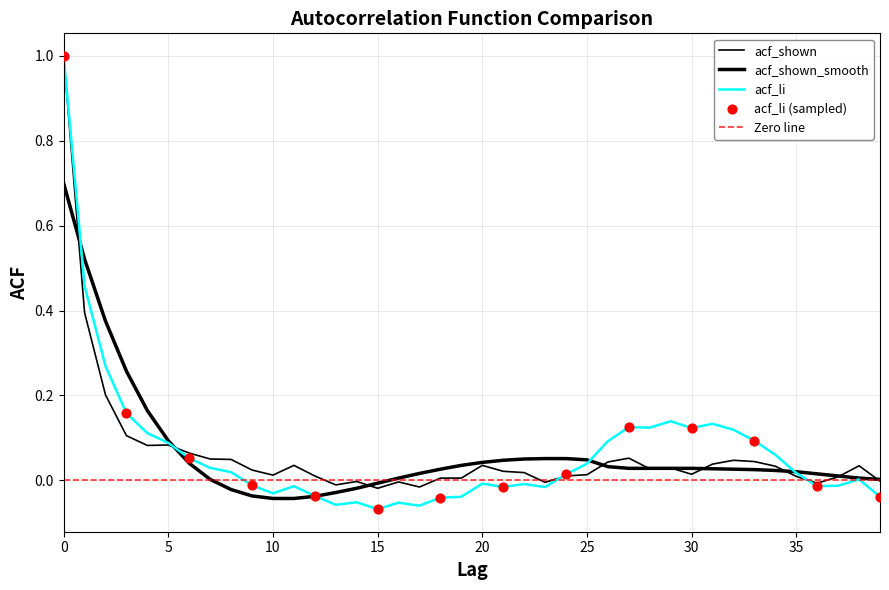

Which series contains the highest Y value?

acf_li